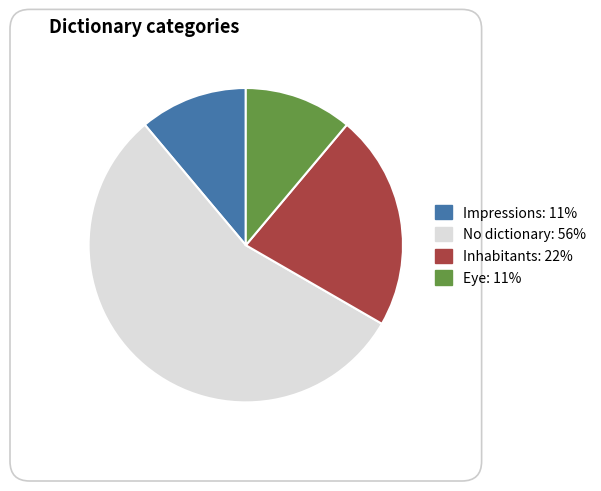

Is there a majority slice in this chart?

Yes